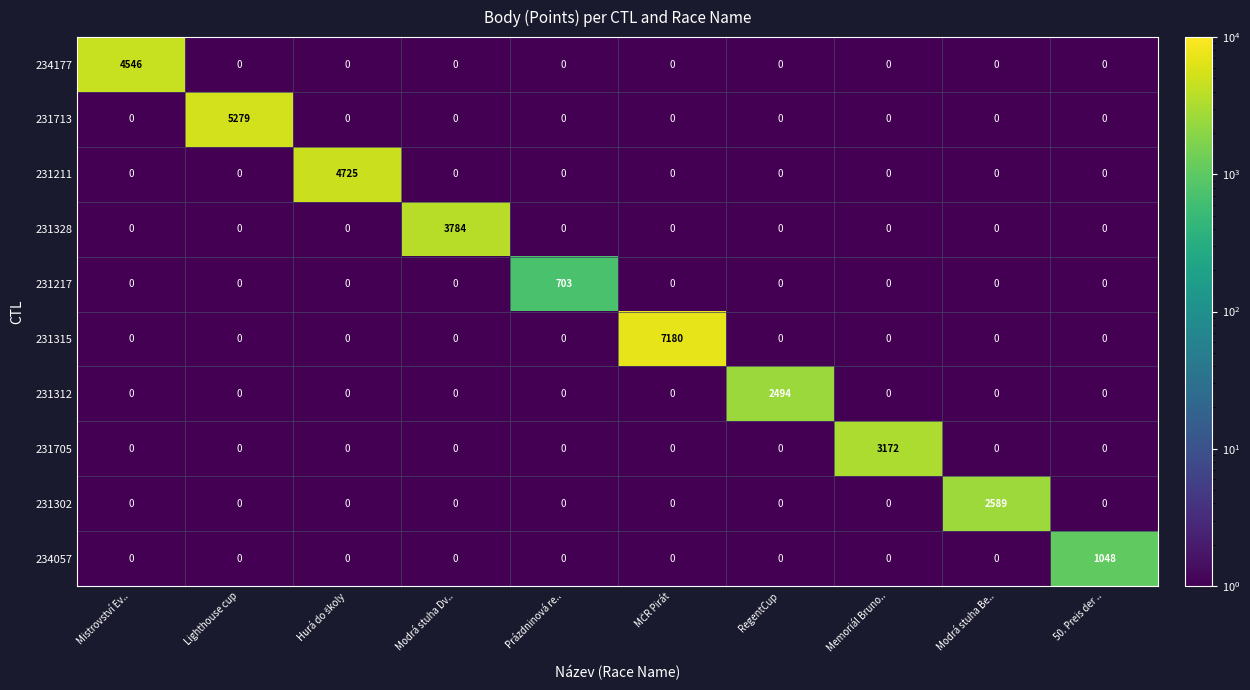

What is the difference between the maximum and minimum values in the 231713 series?

5279